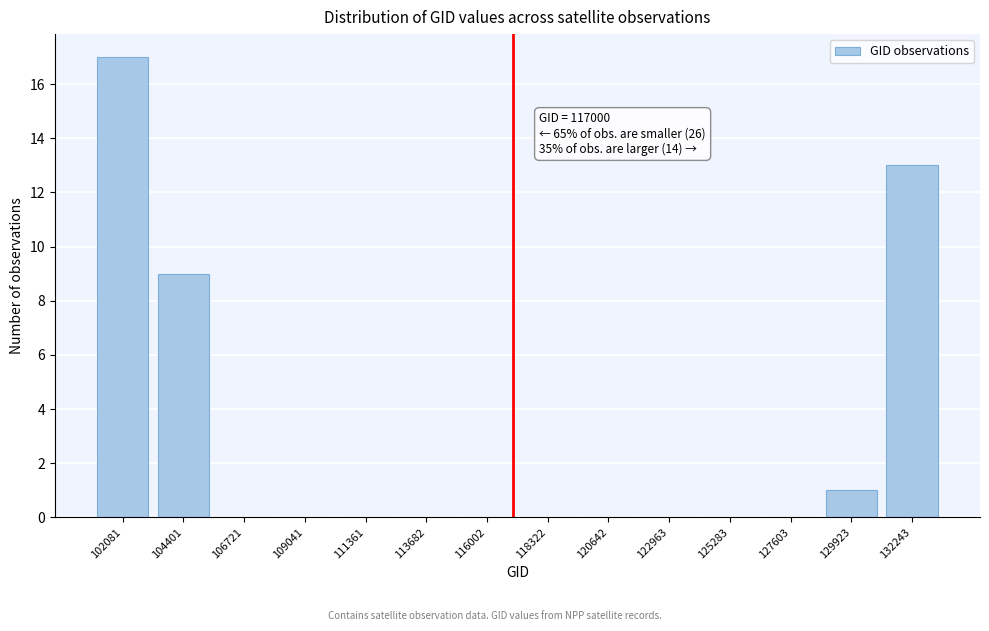

Which range on the x-axis has the tallest bar?

101000 to 103000